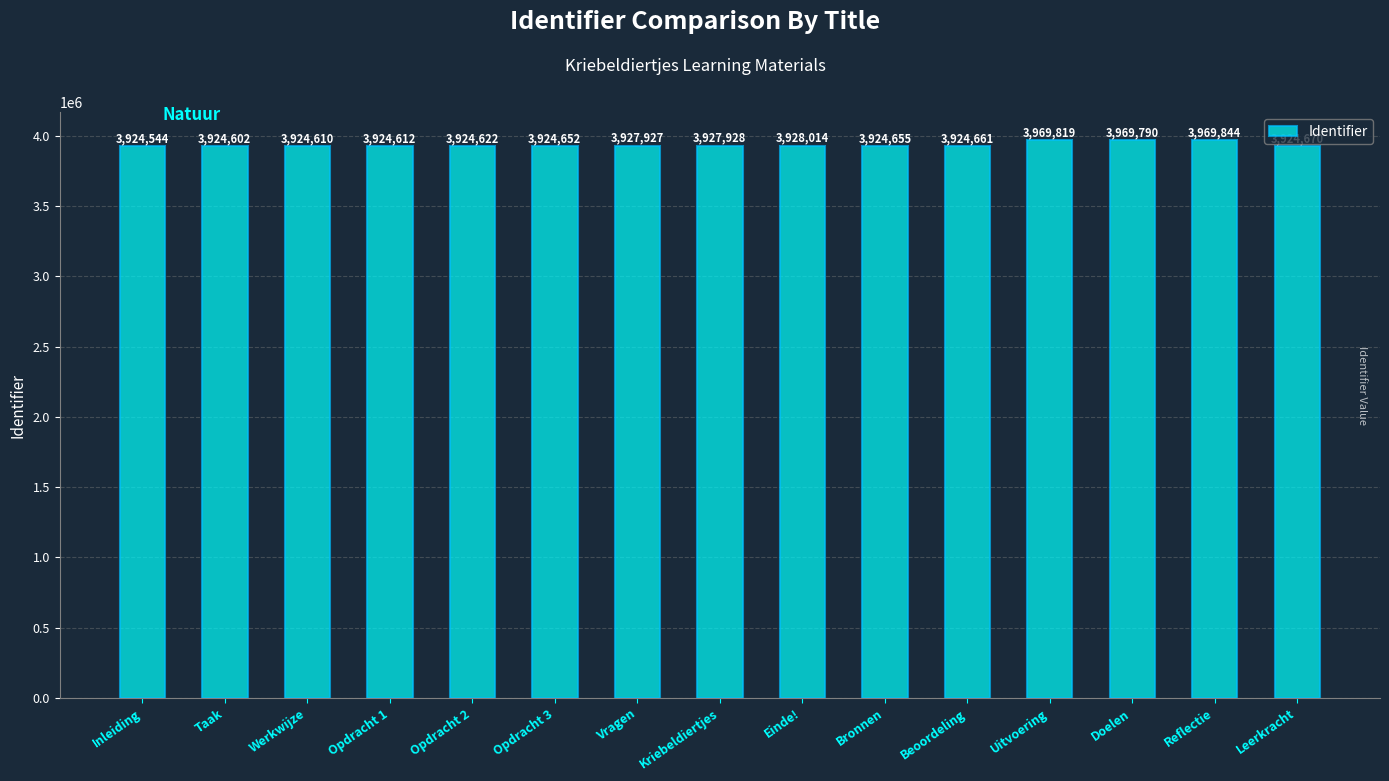

How many series are shown in this chart?

1